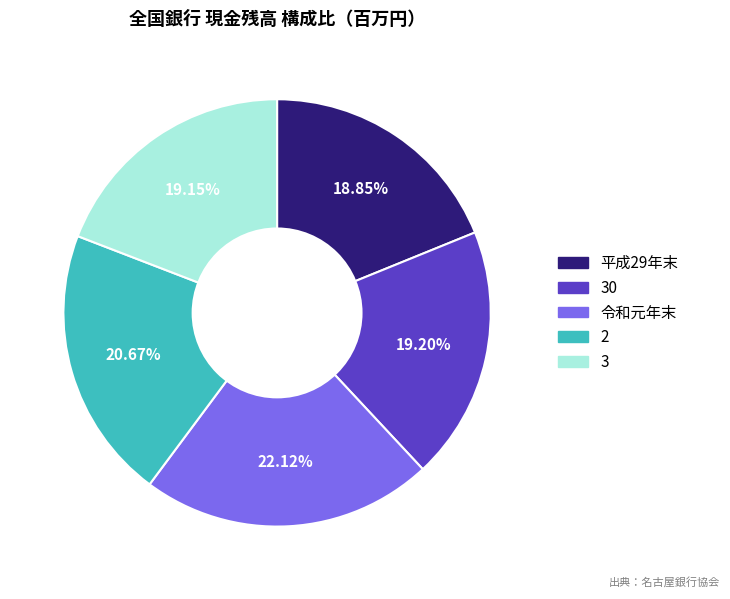

Does any single category account for the majority?

No